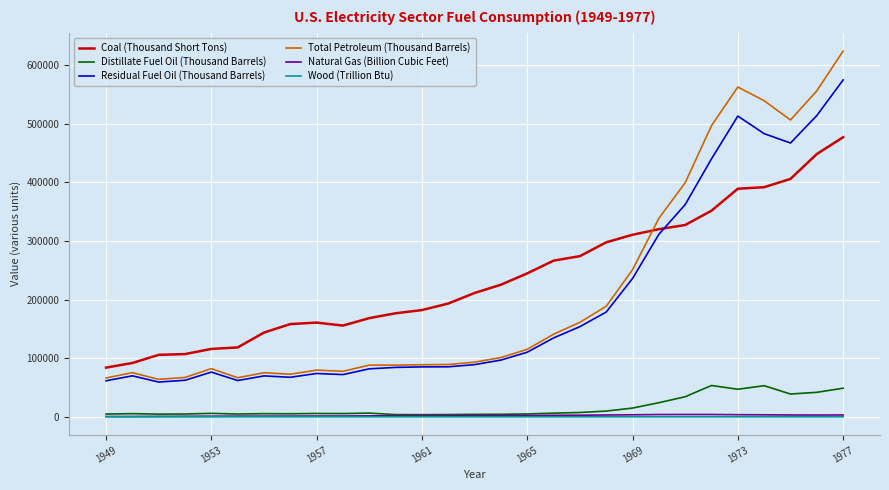

What is the difference between the maximum and second lowest values in the Residual Fuel Oil (Thousand Barrels) series?

513334.6